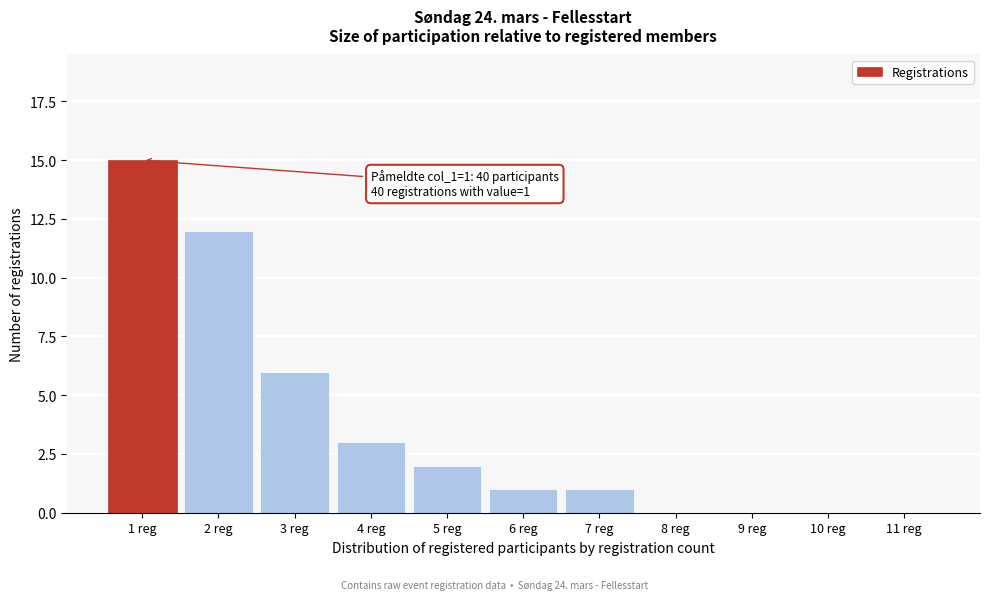

Reading left to right, transcribe all the data shown in this chart.

1 reg=15	2 reg=12	3 reg=6	4 reg=3	5 reg=2	6 reg=1	7 reg=1	8 reg=0	9 reg=0	10 reg=0	11 reg=0